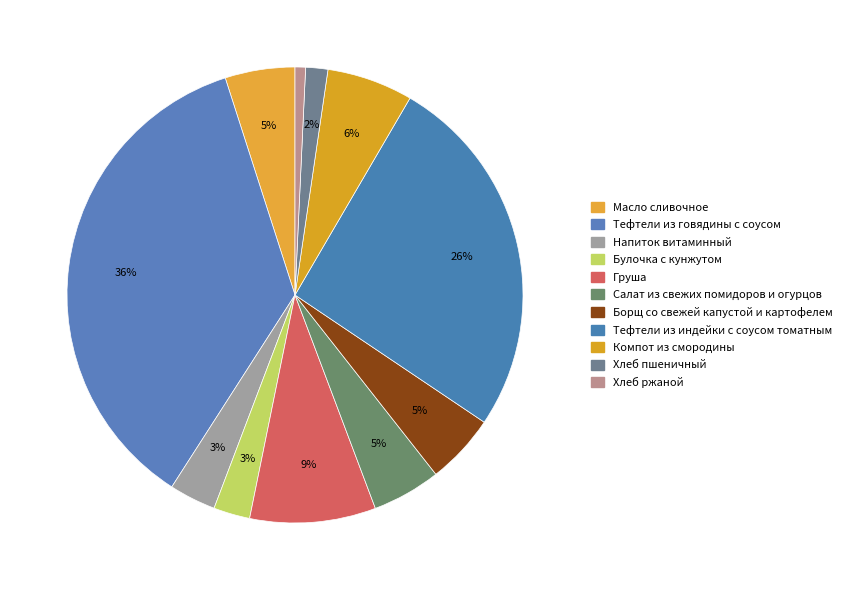

What is the largest slice in the pie chart?

Тефтели из говядины с соусом